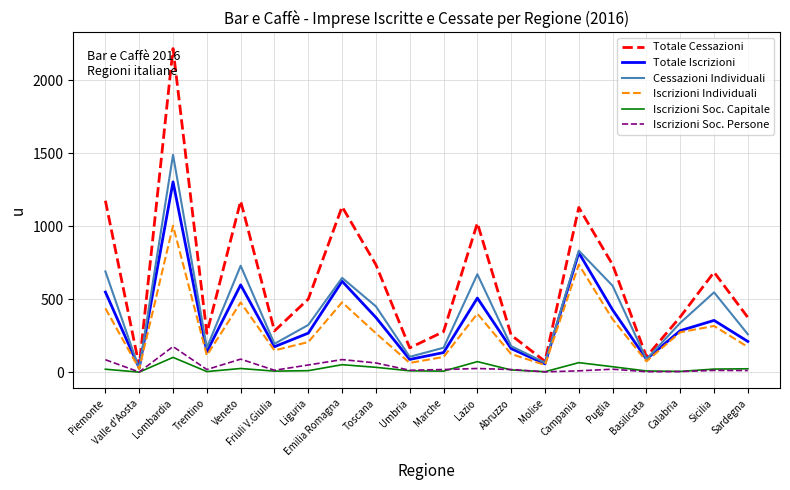

True or false: Iscrizioni Soc. Persone and Cessazioni Individuali cross at least once.

False